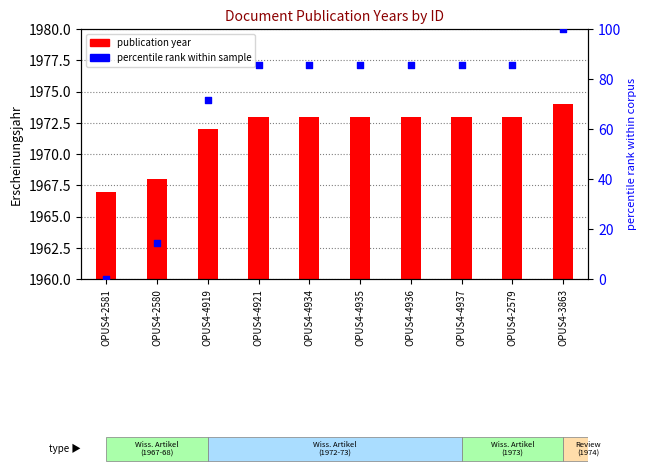

Which series reaches the maximum Y coordinate?

percentile rank within sample